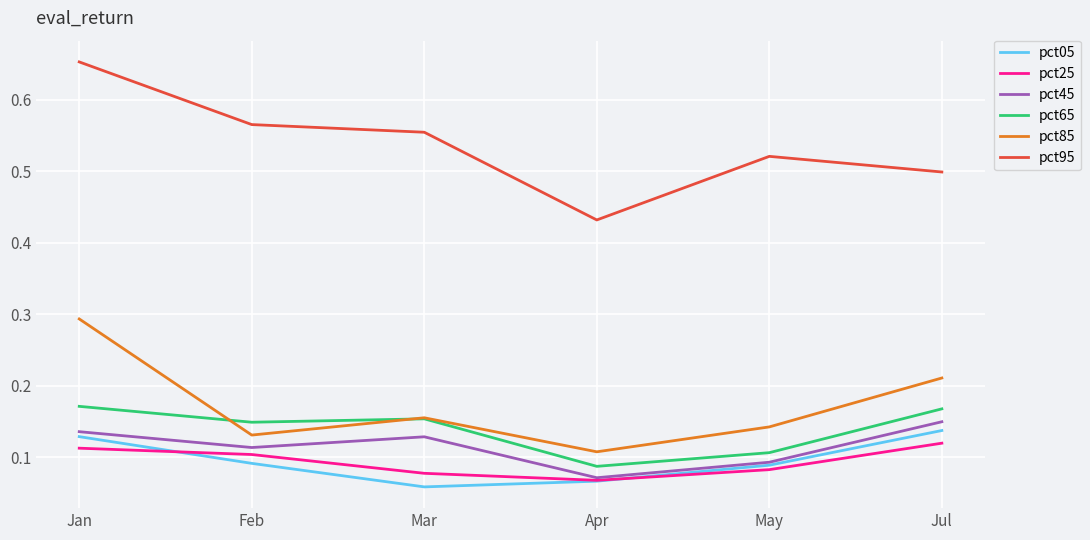

What is the sum of the pct85 values at Mar and Apr?

0.3